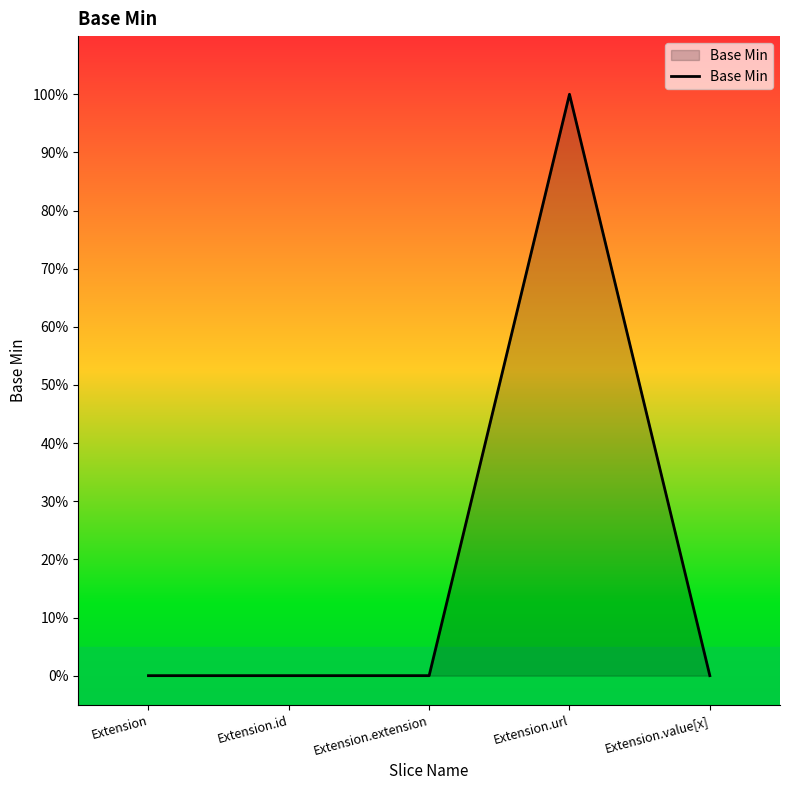

List the labels in order of value, smallest first.

Extension, Extension.id, Extension.extension, Extension.value[x], Extension.url